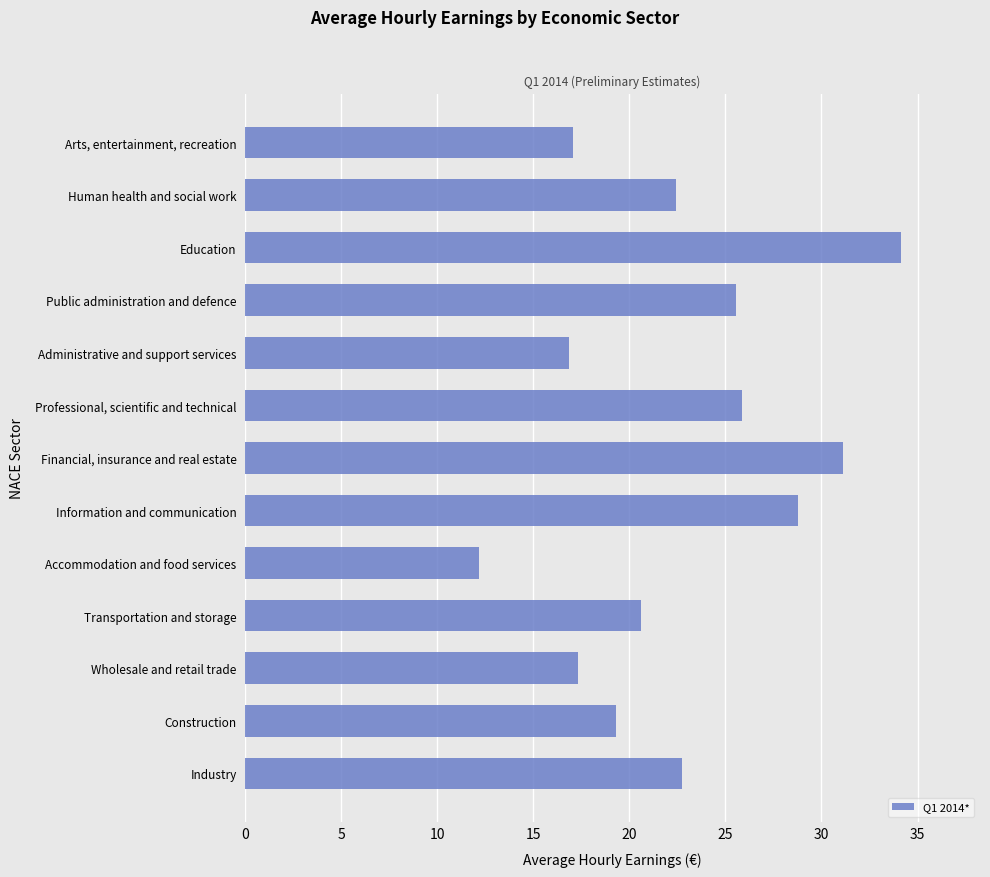

The value at Transportation and storage is 20.6. True or false?

True